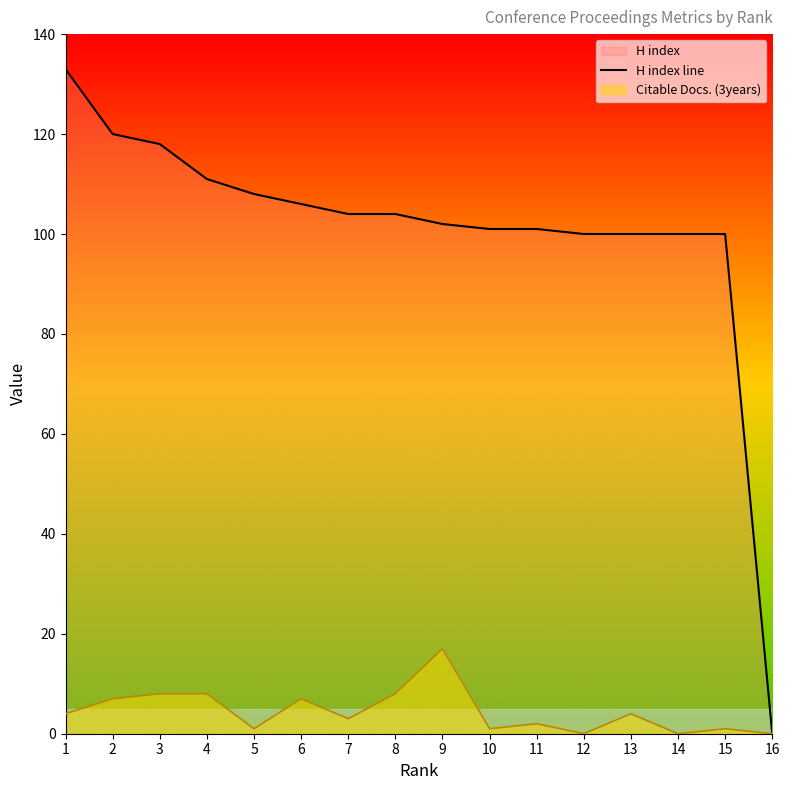

At which label does the data first exceed 104?

1